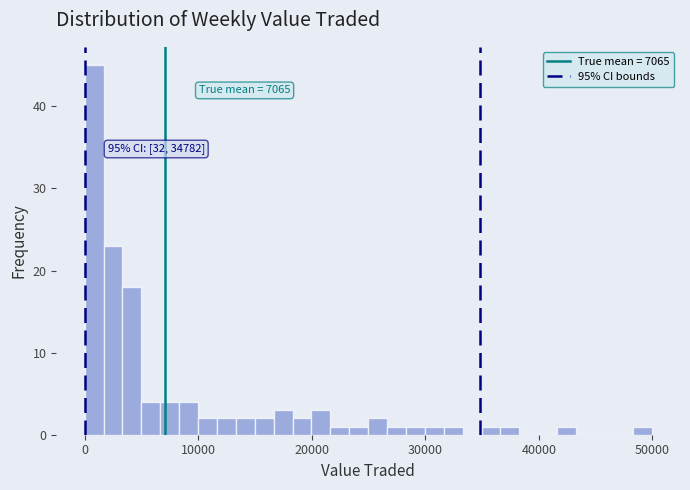

Around what value on the x-axis is the tallest bar? Give the approximate position of its centre, as read against the axis.

1000